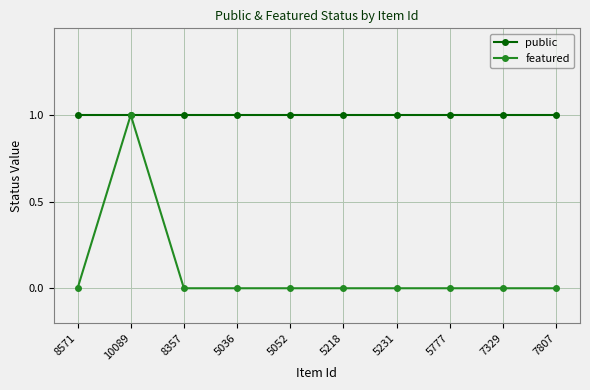

Is it true that public equals 1 at 8571?

True